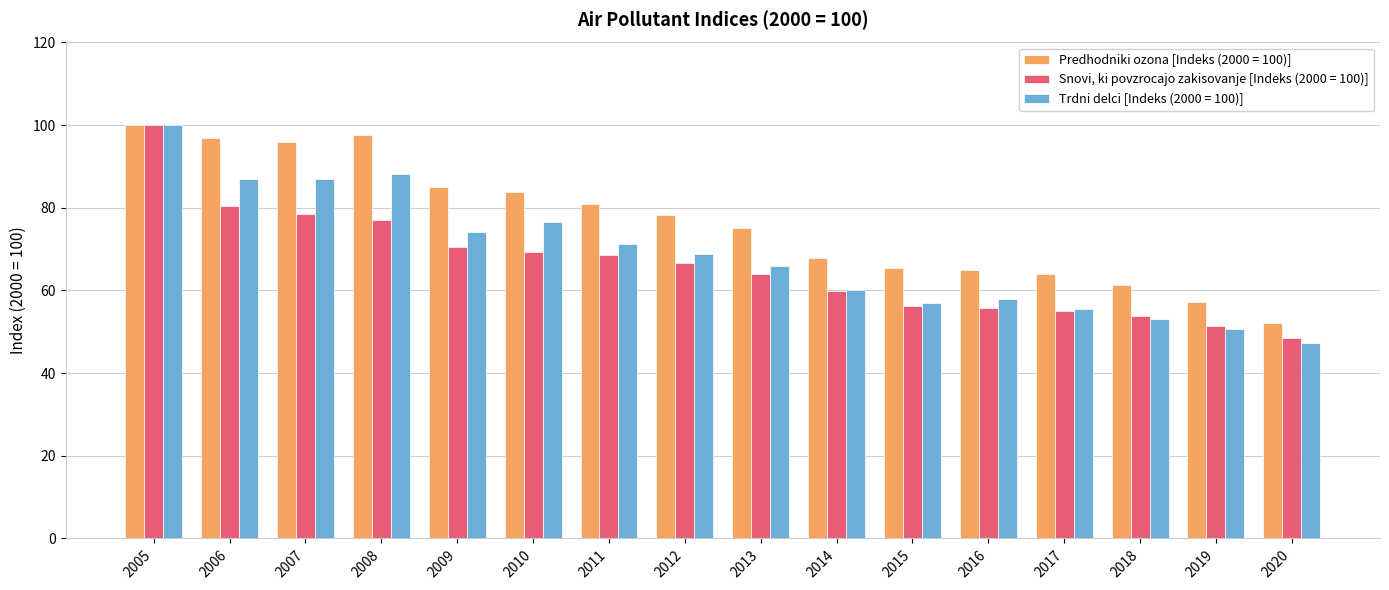

Rank the series by their average value, from highest to lowest.

Predhodniki ozona [Indeks (2000 = 100)], Trdni delci [Indeks (2000 = 100)], Snovi, ki povzrocajo zakisovanje [Indeks (2000 = 100)]